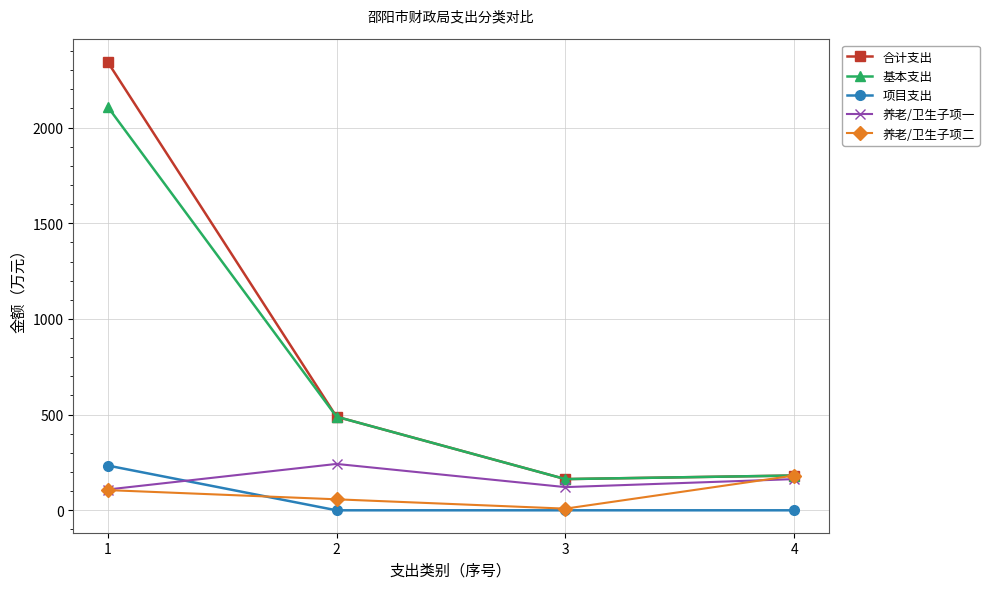

True or false: 养老/卫生子项二 has a value of 181.7 at 4.

True